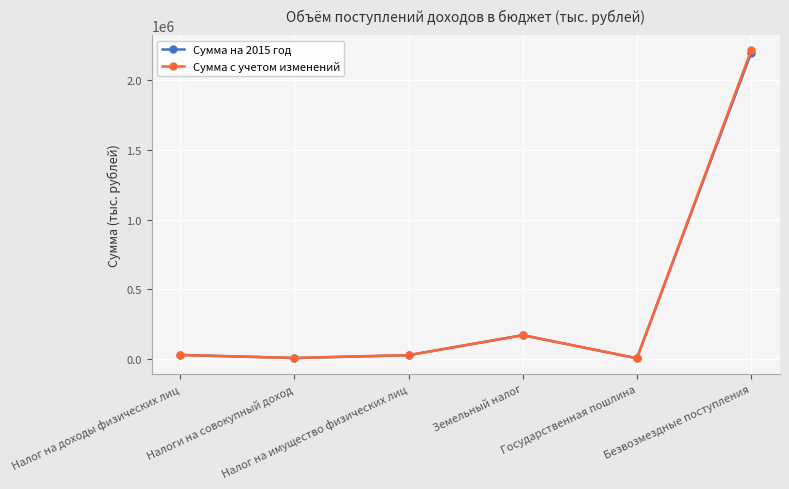

What is the minimum value shown in the chart?

5100